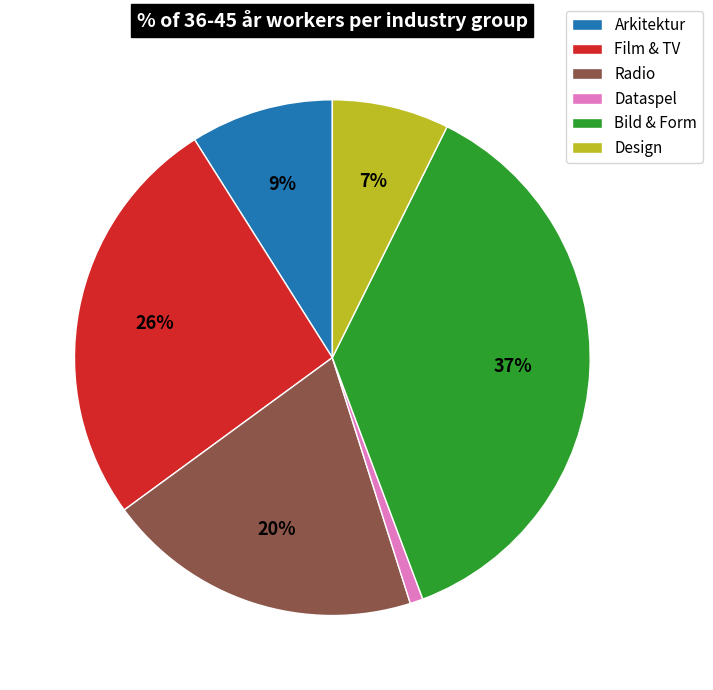

Rank the categories by value from highest to lowest.

Bild & Form, Film & TV, Radio, Arkitektur, Design, Dataspel